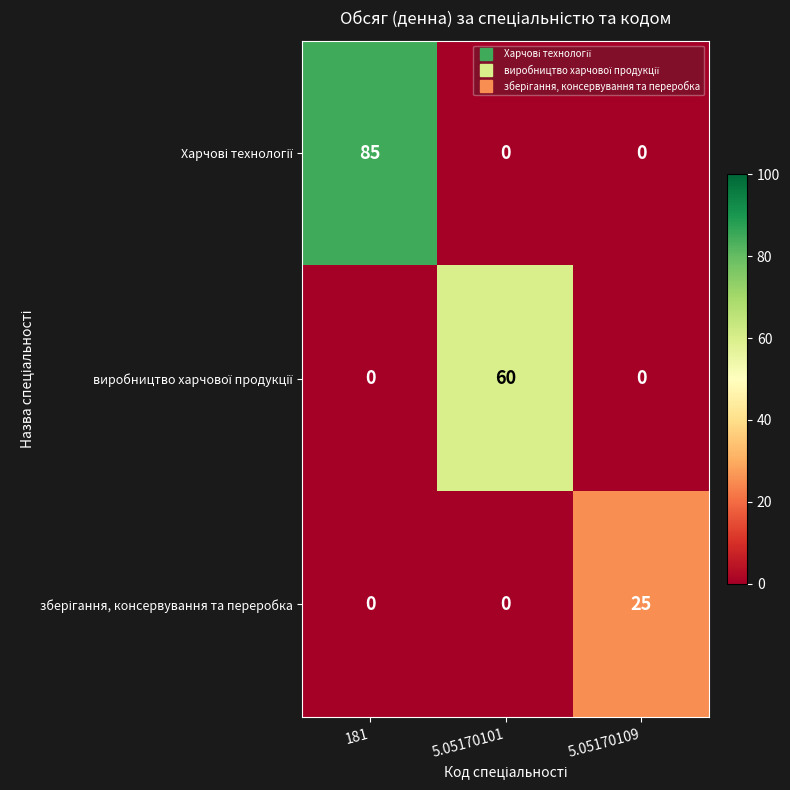

What is the greatest value displayed?

85